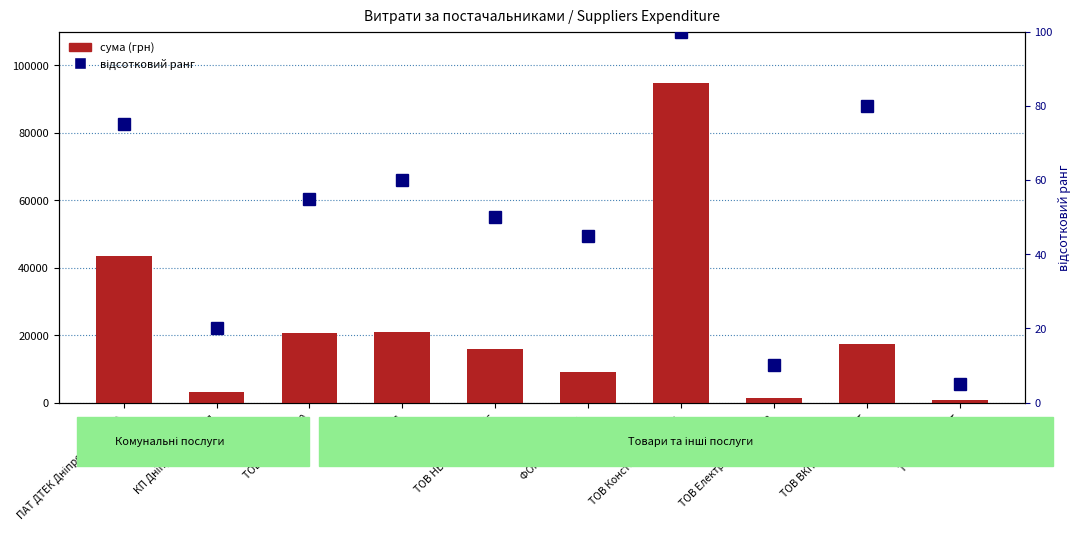

At which category does the chart reach its peak across all series?

ТОВ Константа спецбуд